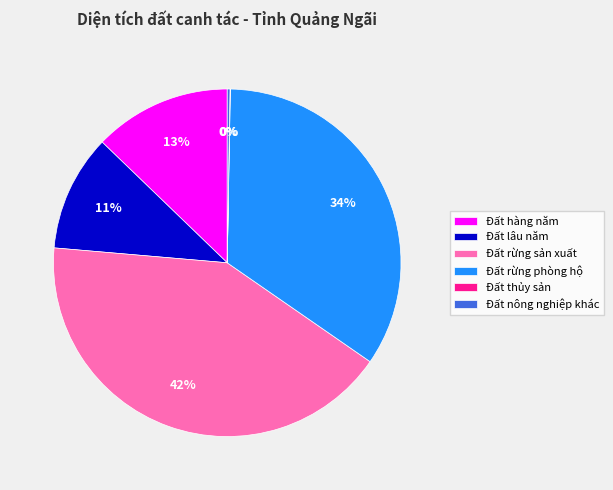

Is there any slice that represents more than half of the pie?

No